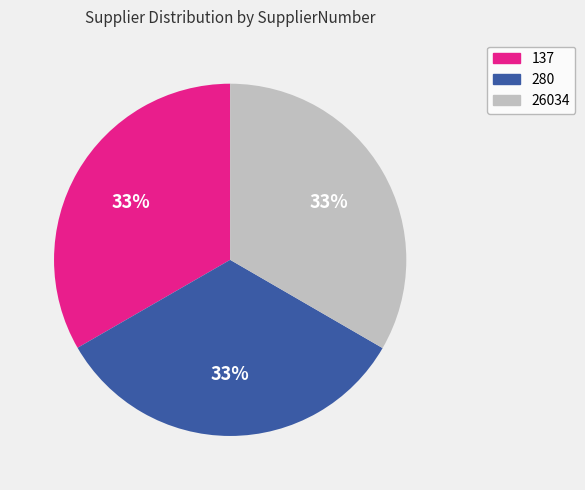

Do 137 and 26034 together represent more than half of the pie?

Yes